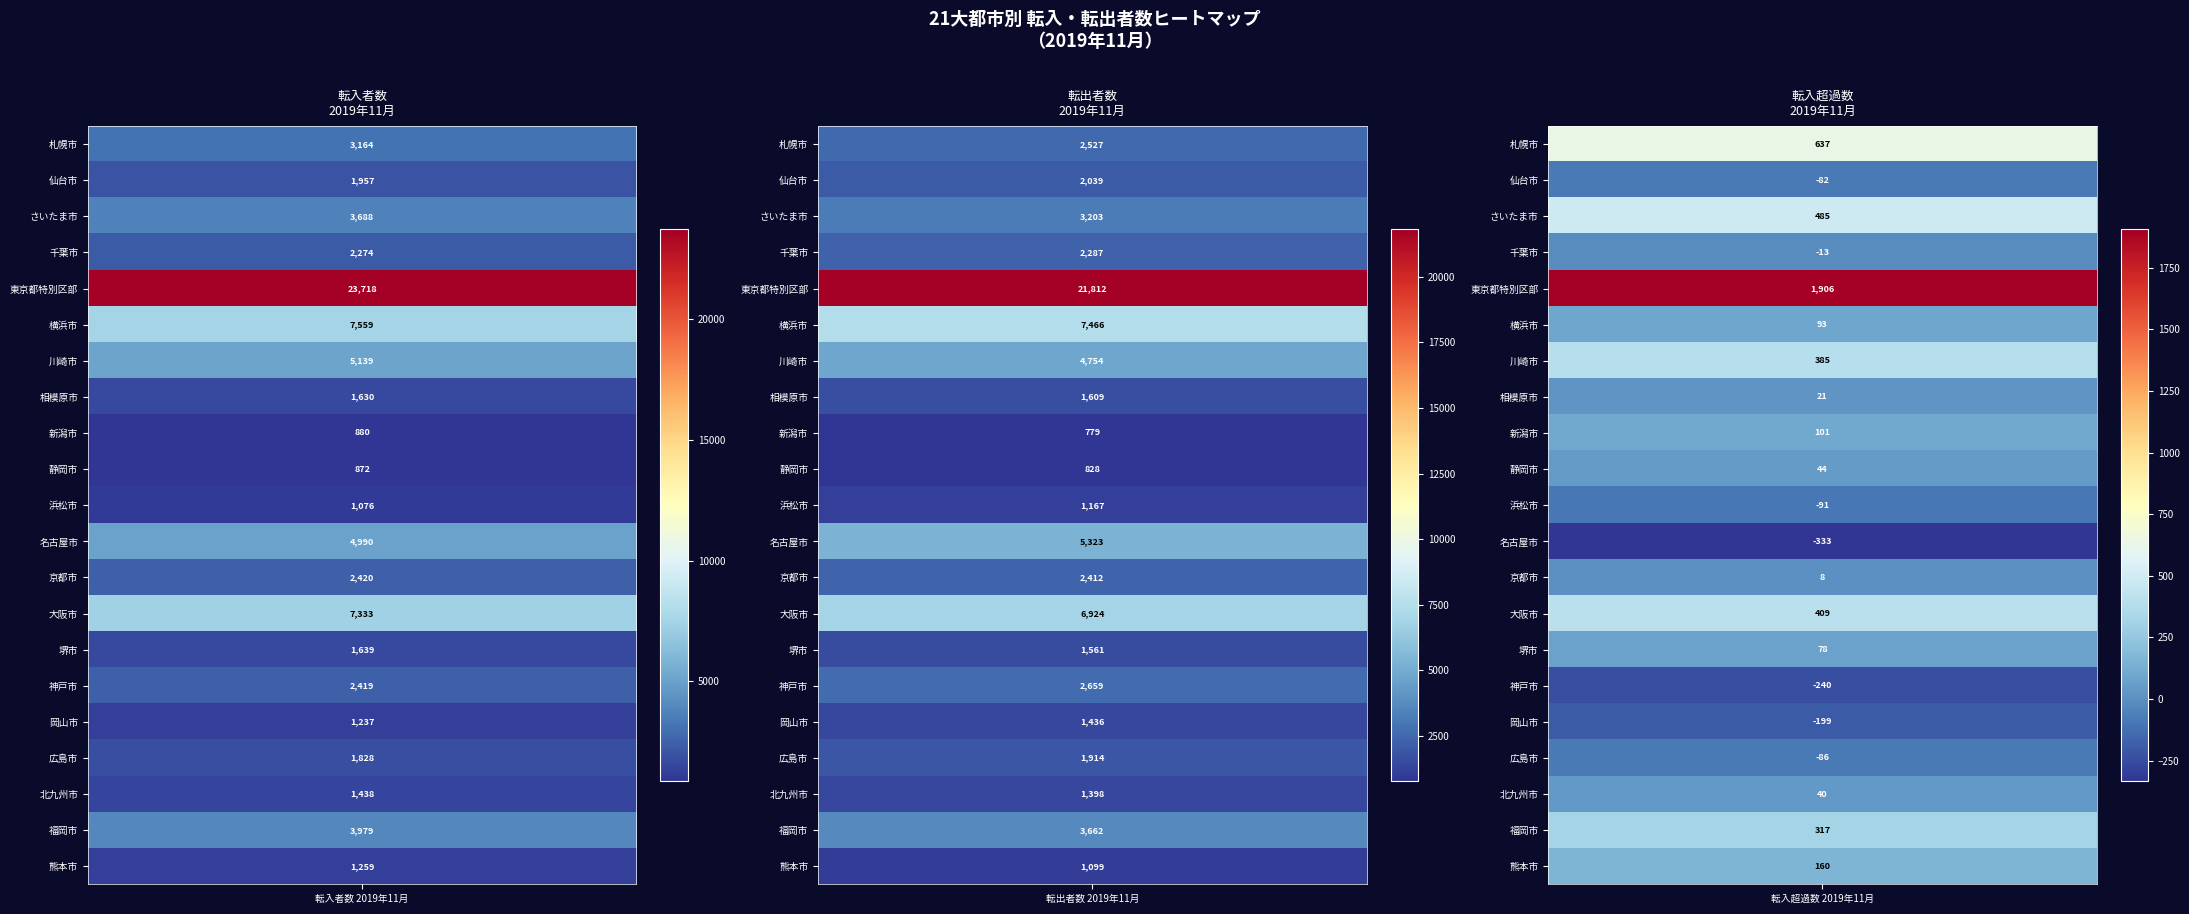

What is the maximum value shown in the chart?

23718